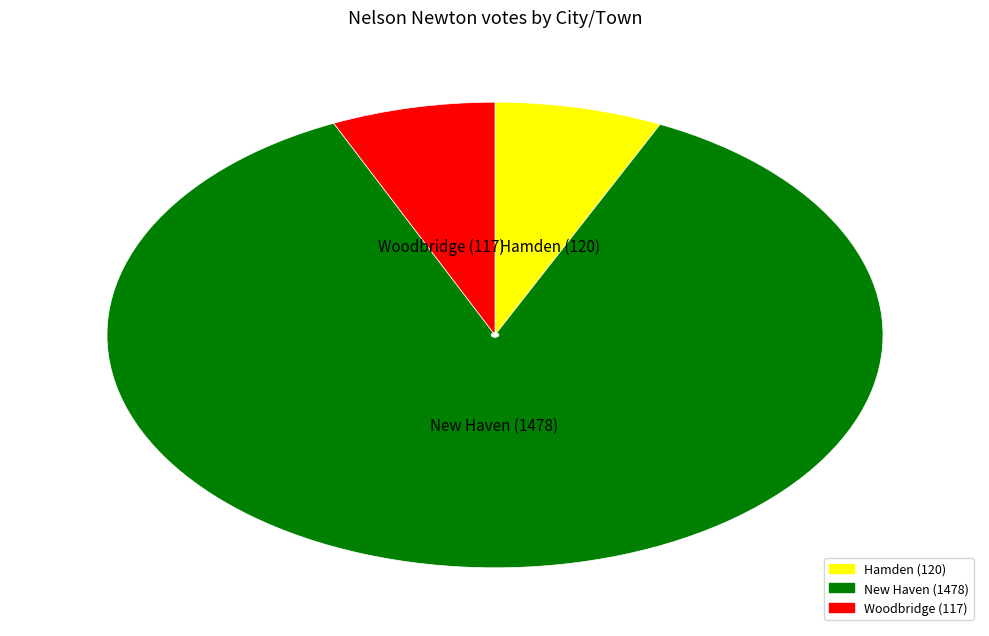

What is the ratio of the value at New Haven to the value at Hamden?

12.3